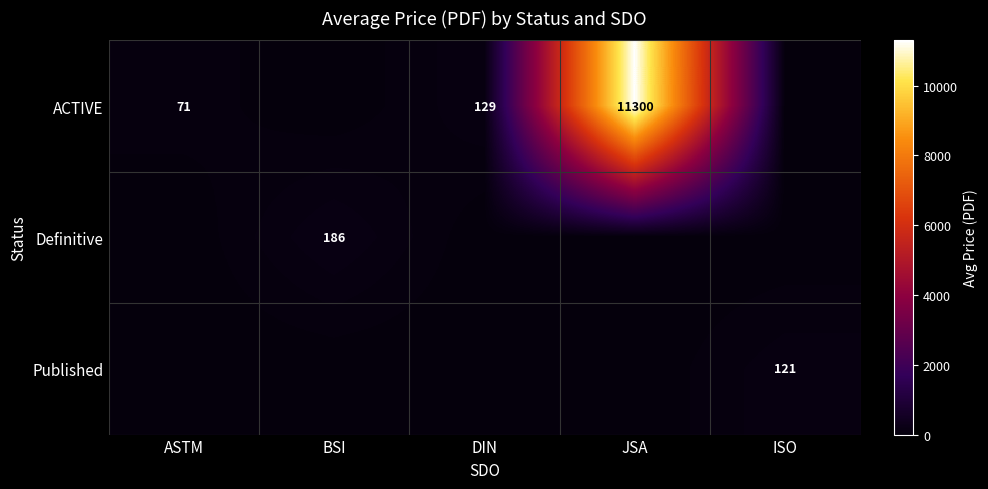

Is it true that Published equals 121 at ISO?

True